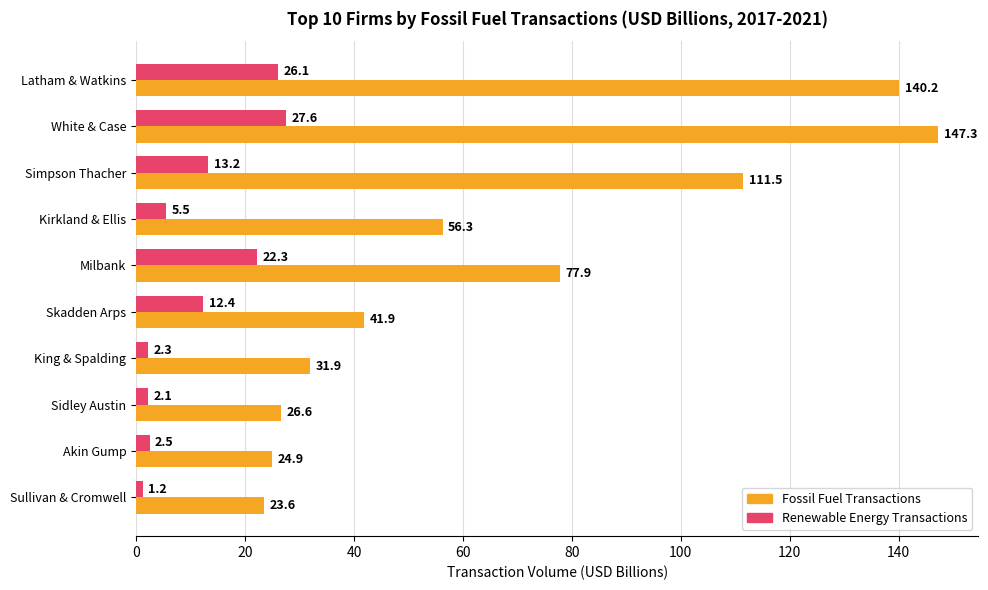

True or false: Renewable Energy Transactions has a value of 13.2 at Simpson Thacher.

True